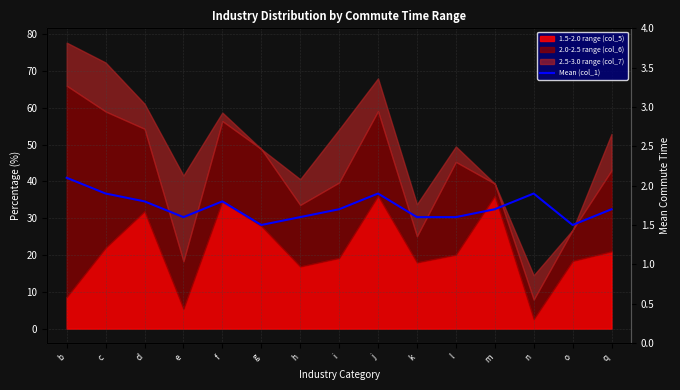

What is the label of the 11th point from the left?

l